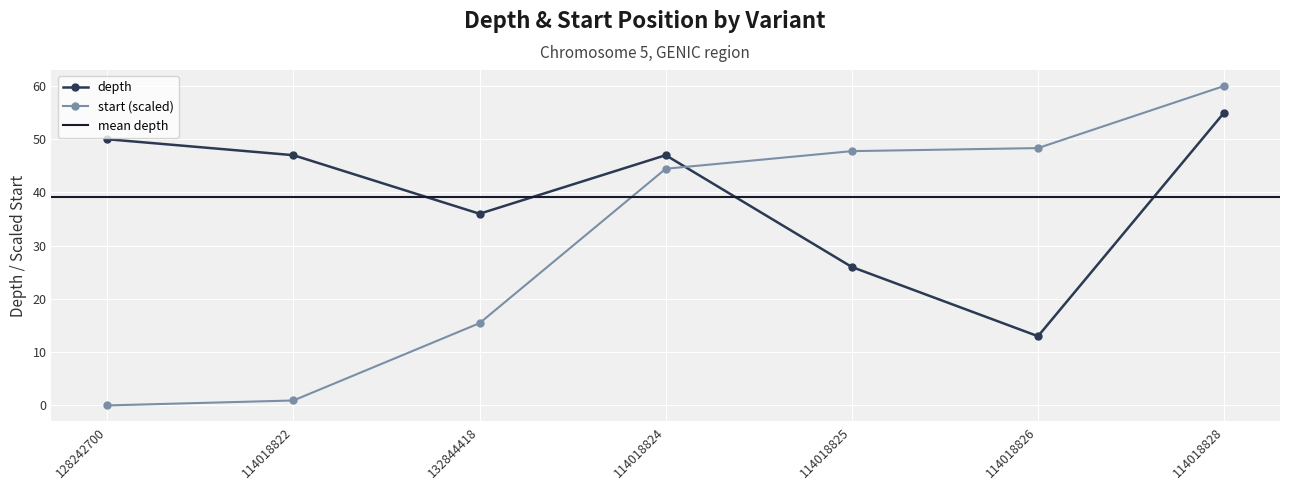

Between 128242700 and 132844418, which series saw the biggest shift?

start